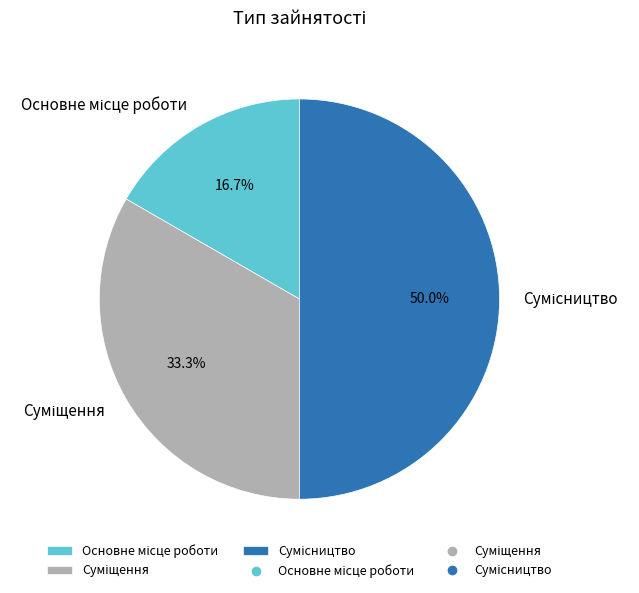

What is the largest slice in the pie chart?

Сумісництво